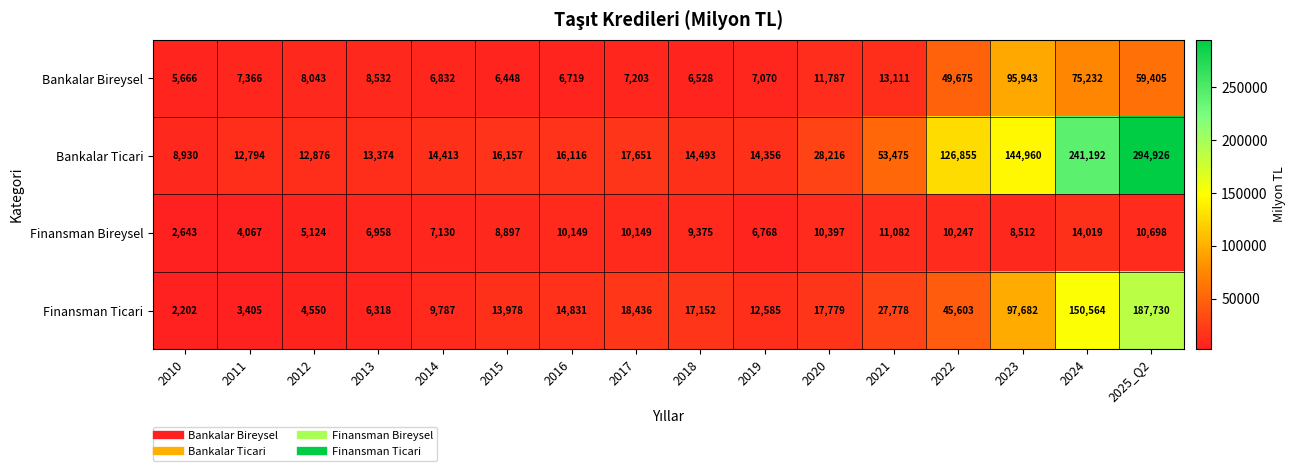

What is the difference between the maximum and minimum values in the Finansman Ticari series?

185528